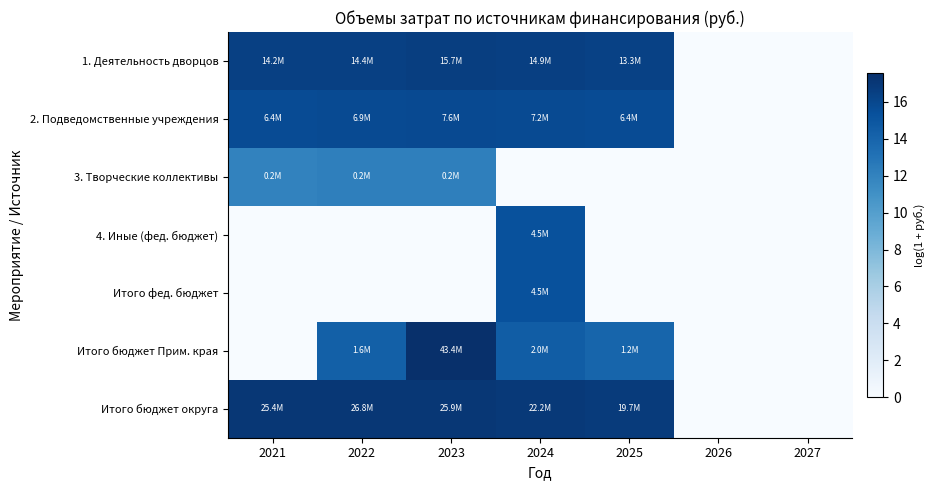

Rank the series by their maximum value, from highest to lowest.

Итого бюджет Прим. края, Итого бюджет округа, 1. Деятельность дворцов, 2. Подведомственные учреждения, 4. Иные (фед. бюджет), Итого фед. бюджет, 3. Творческие коллективы